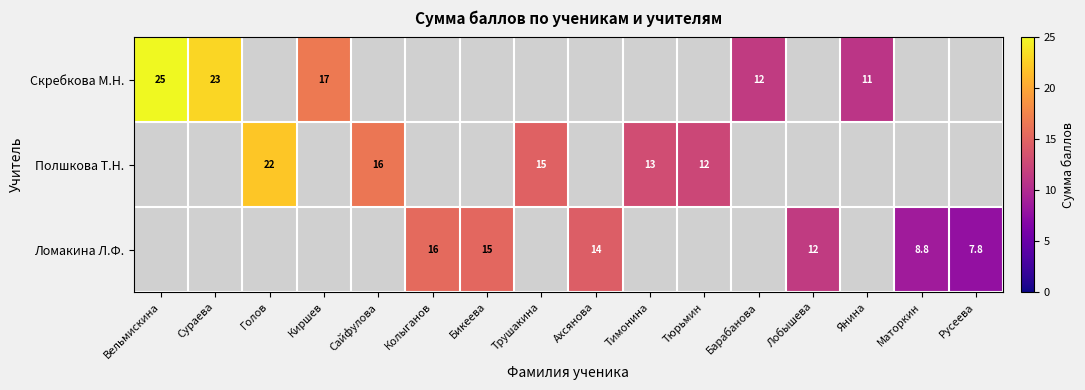

True or false: Полшкова Т.Н. has a value of 22.0 at Голов.

True